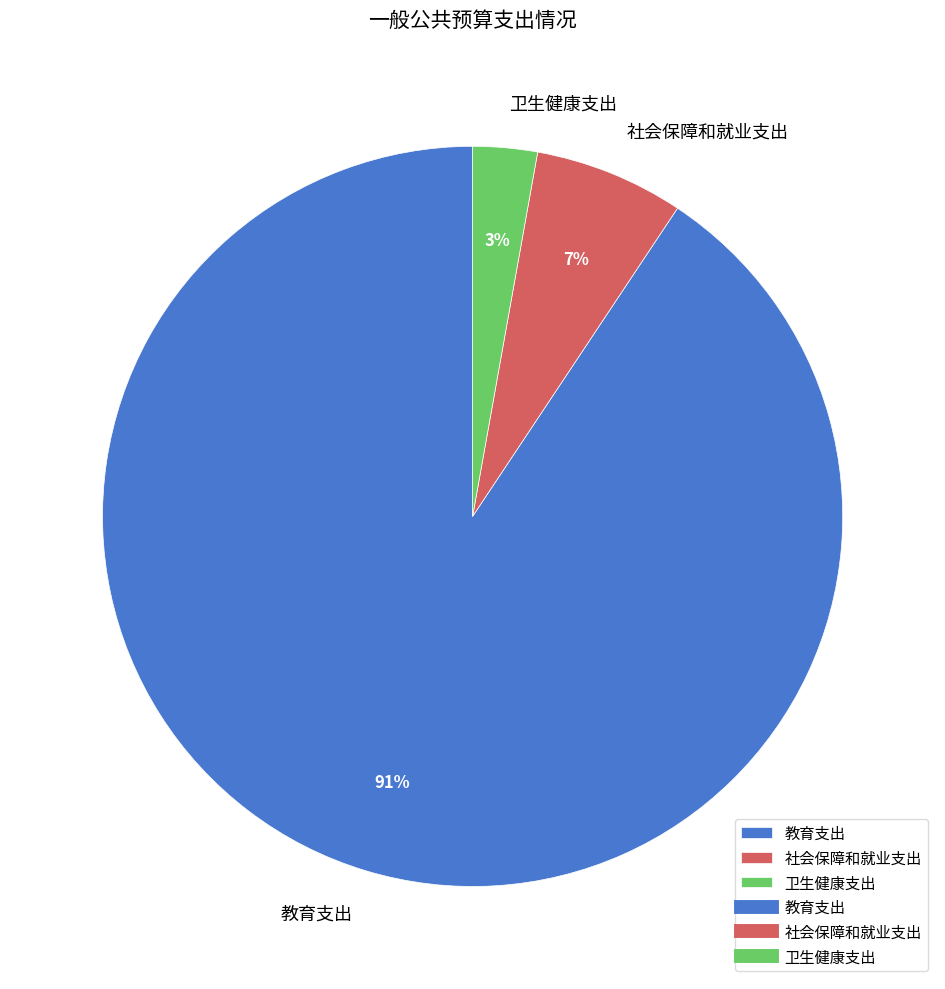

The 卫生健康支出 slice represents 17% of the pie. True or false?

False